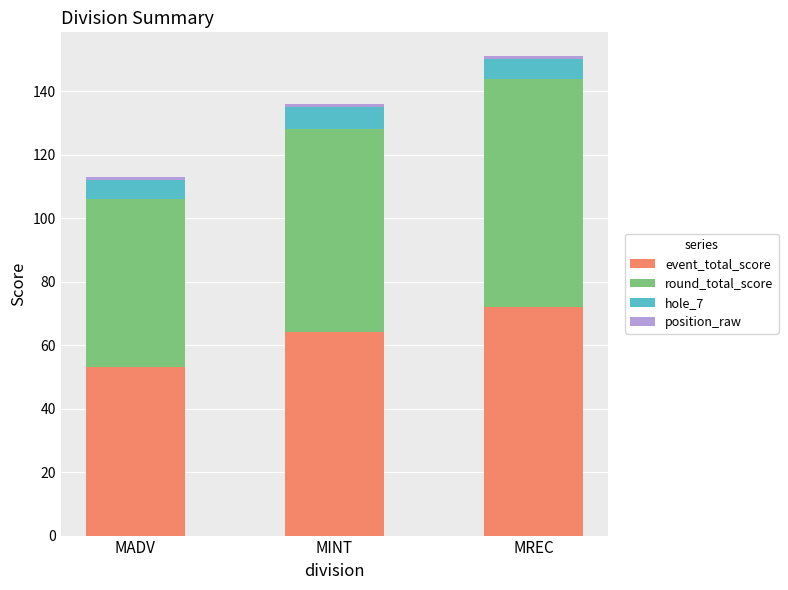

At which category is the sum across all series the highest?

MREC